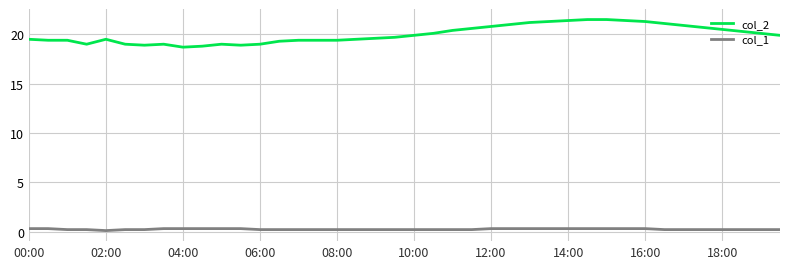

What is the greatest value displayed?

21.5